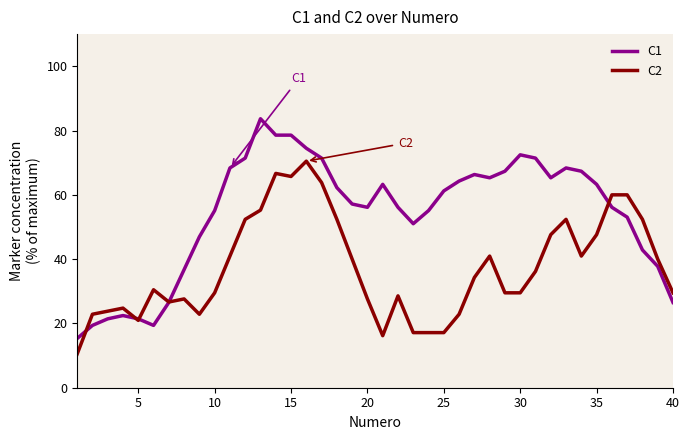

True or false: C1 has more than 2 points higher than both neighbors.

True